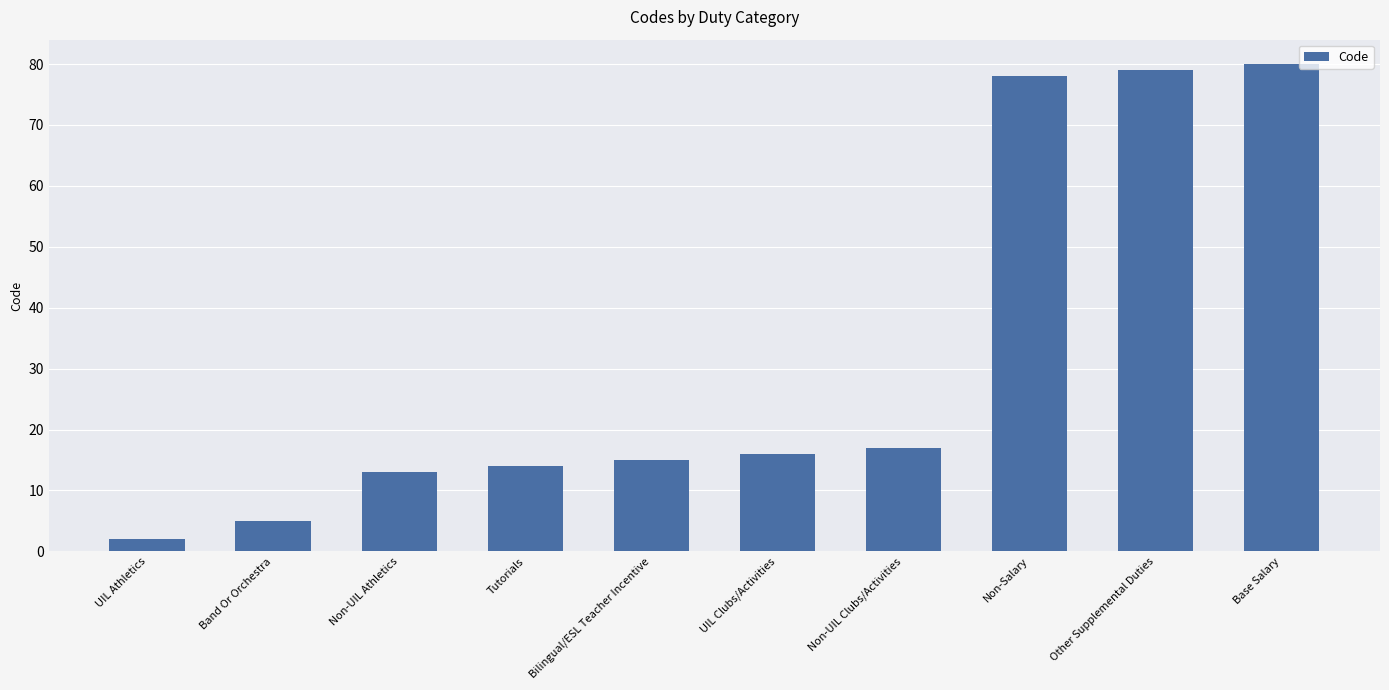

What is the label of the 1st bar from the left?

UIL Athletics